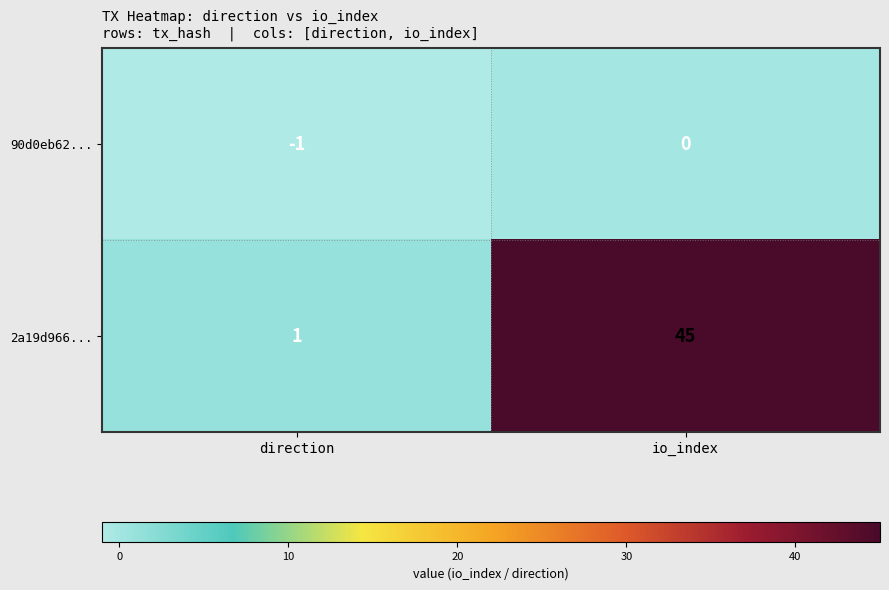

How many values in 90d0eb62... are below zero?

1